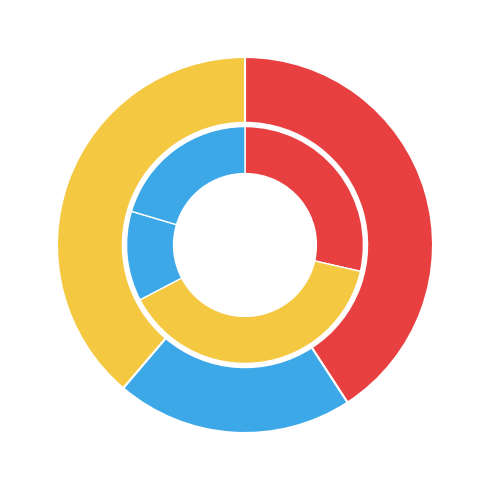

How much of the chart is everything except Ticket?

64.8%